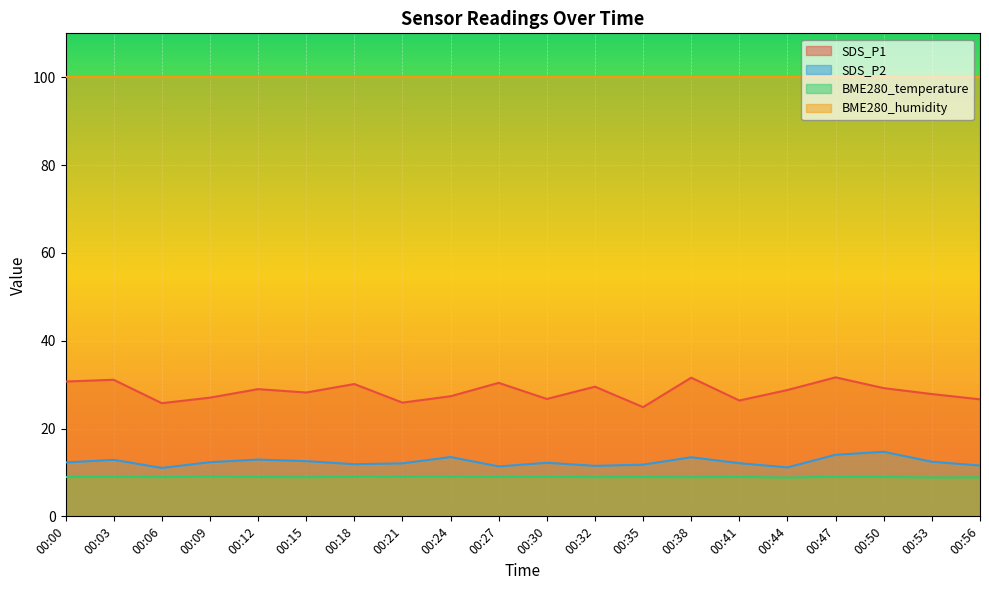

At which category is the sum across all series the highest?

00:47